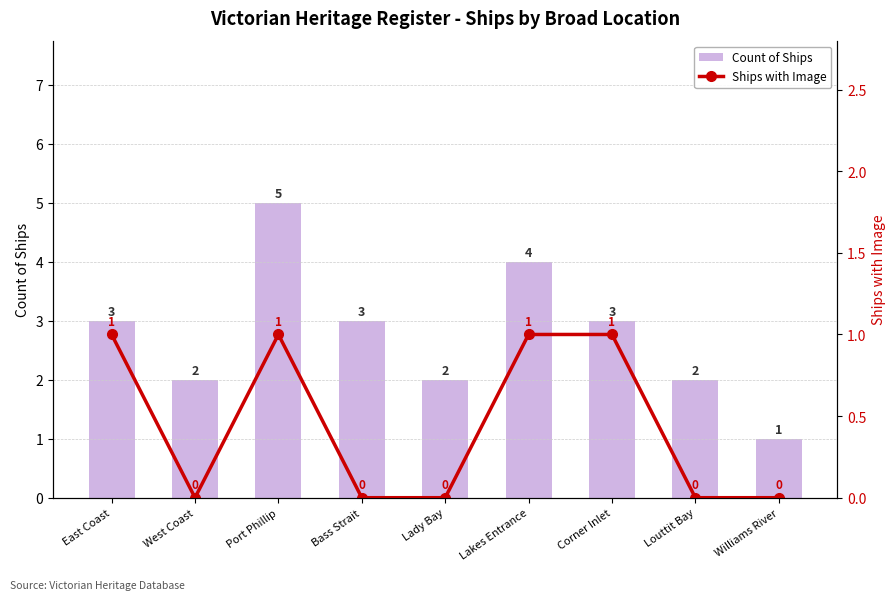

Which has a higher value, West Coast or Lakes Entrance?

Lakes Entrance